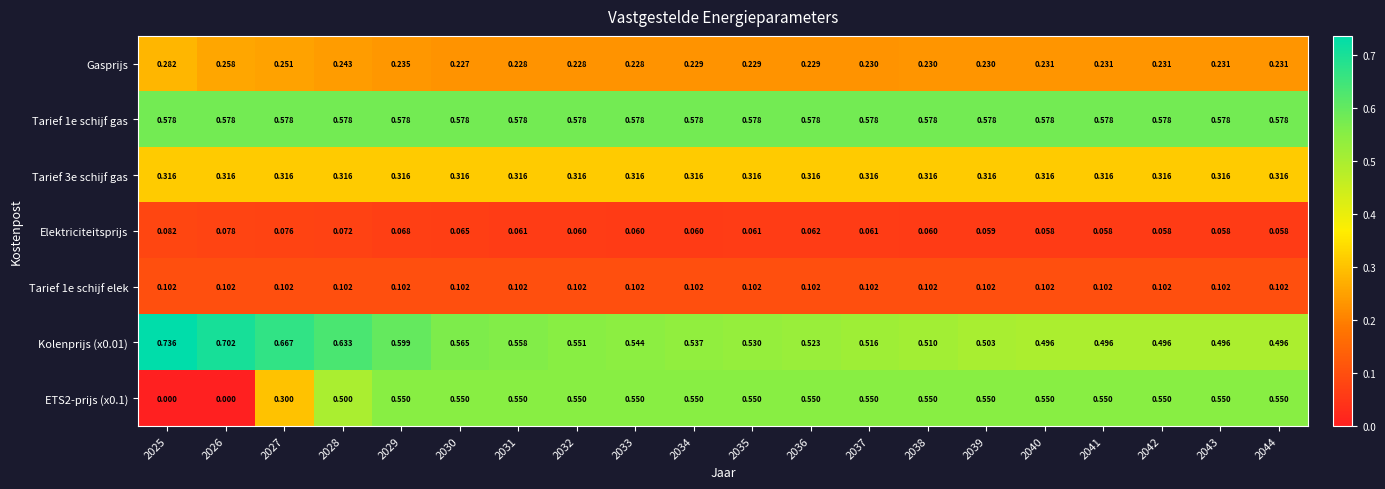

Is the value of Kolenprijs (x0.01) at 2037 greater than the value of ETS2-prijs (x0.1) at 2028?

Yes